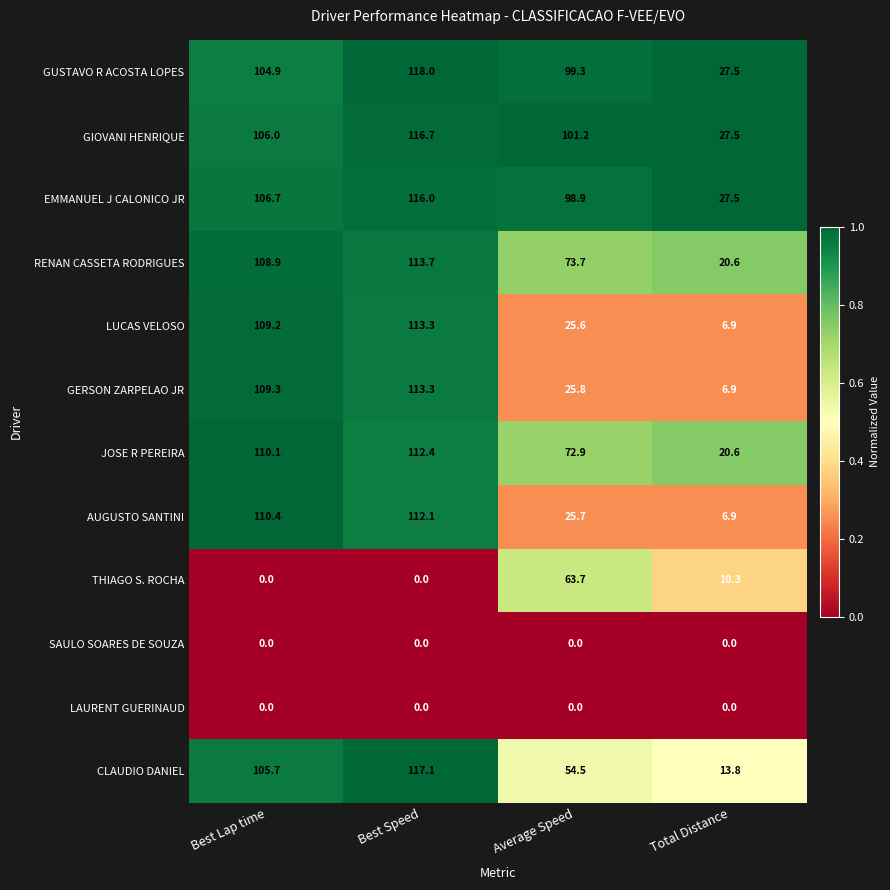

At how many categories does at least one series exceed 38?

3